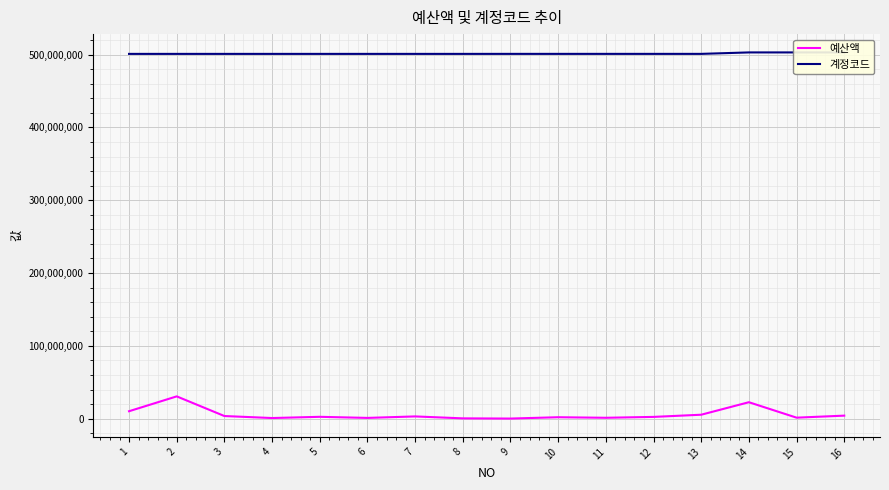

Which category has the lowest value in the 계정코드 series?

1